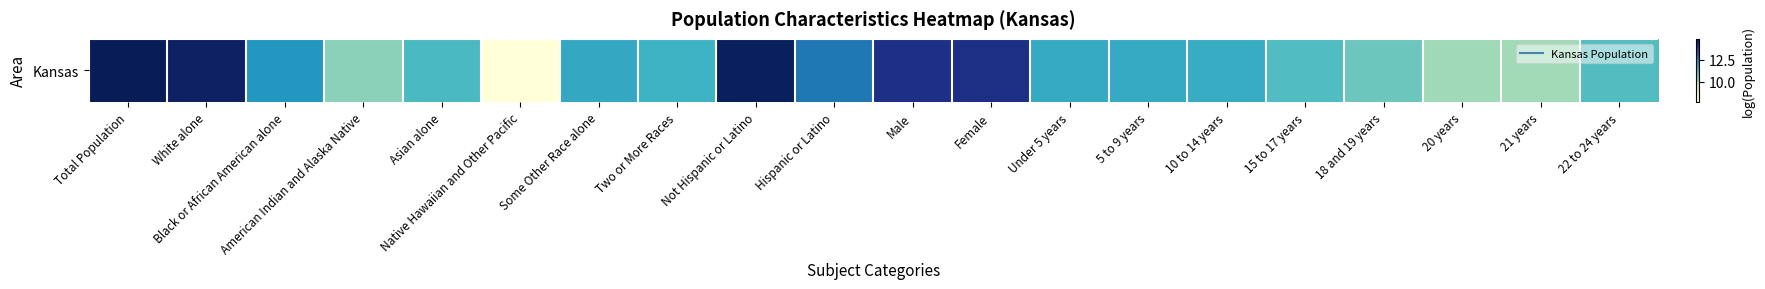

What is the sum of the values at 5 to 9 years and 10 to 14 years?

23.1